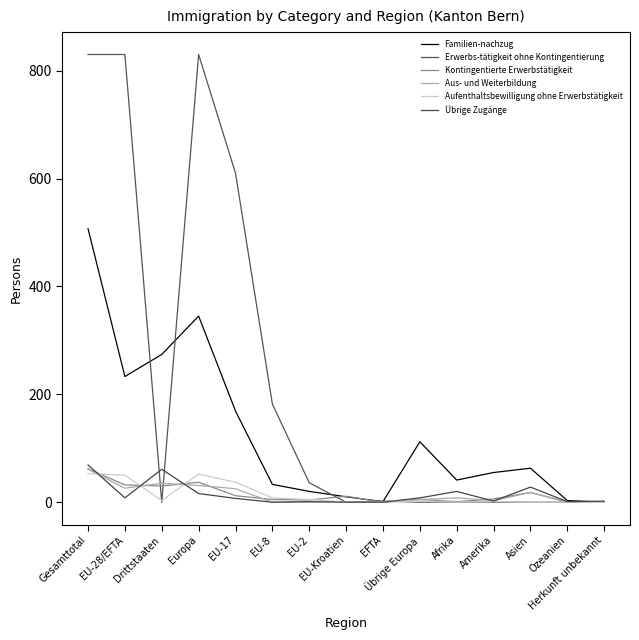

What is the sum of the Kontingentierte Erwerbstätigkeit values at Europa and EU-28/EFTA?

69